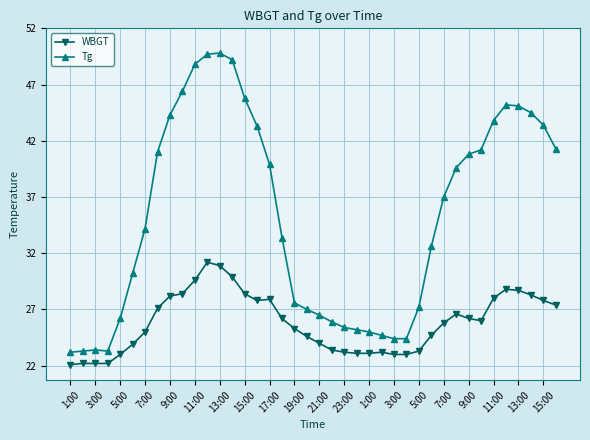

True or false: WBGT has more than 2 points higher than both neighbors.

True